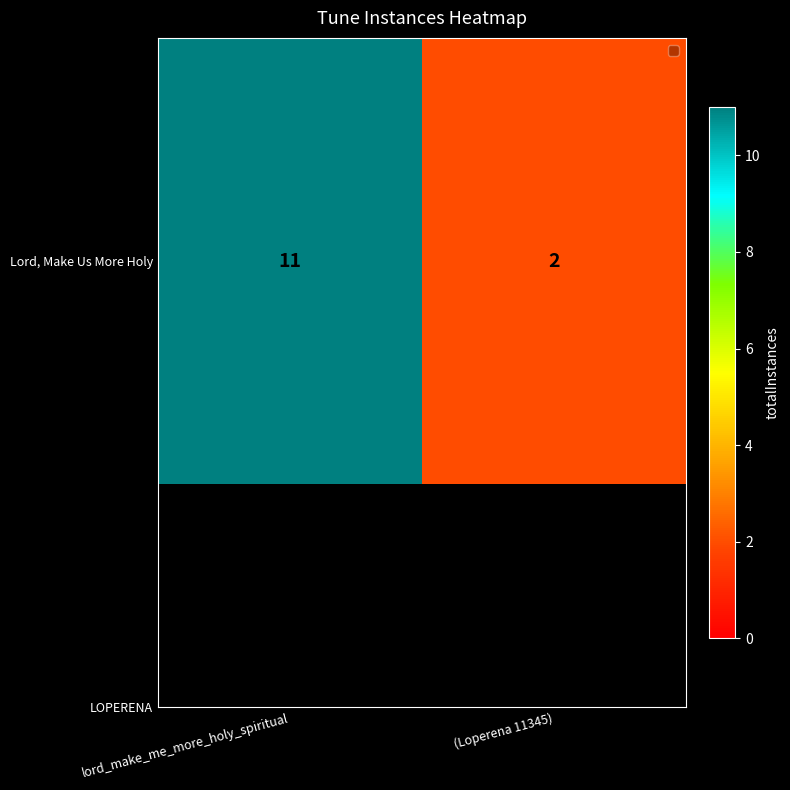

What is the sum of all values?

13